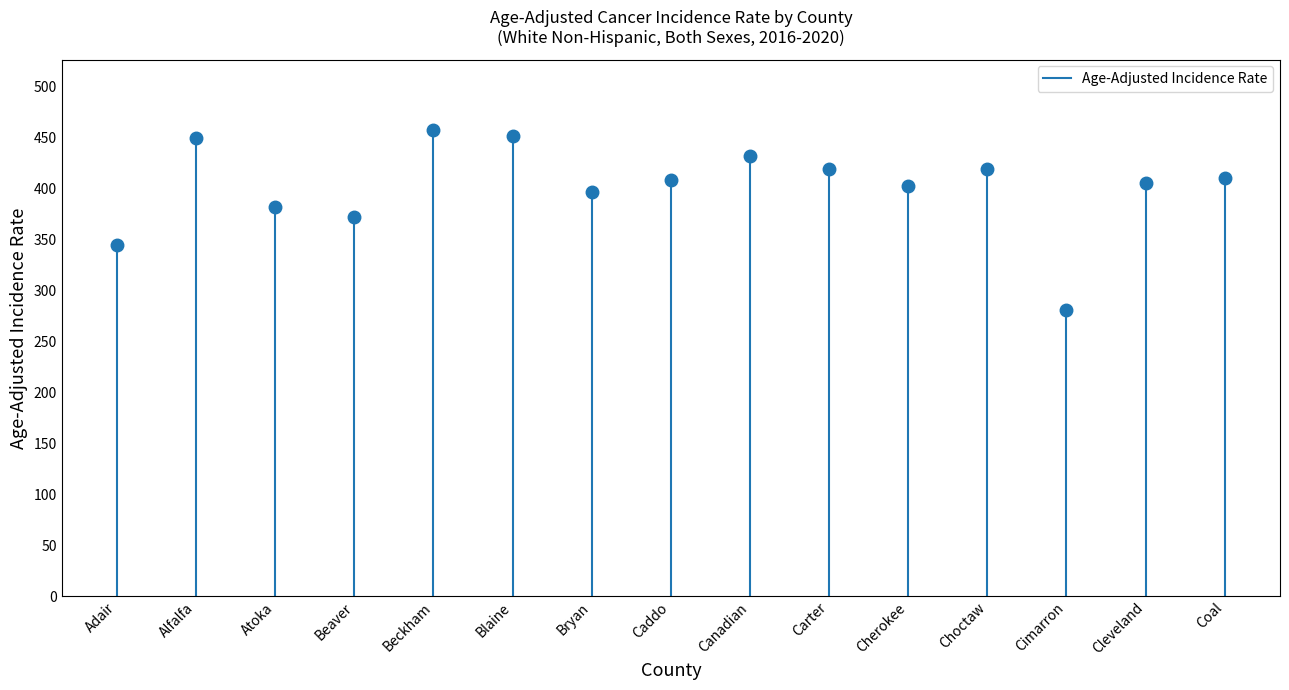

How many lines are shown in the chart?

1